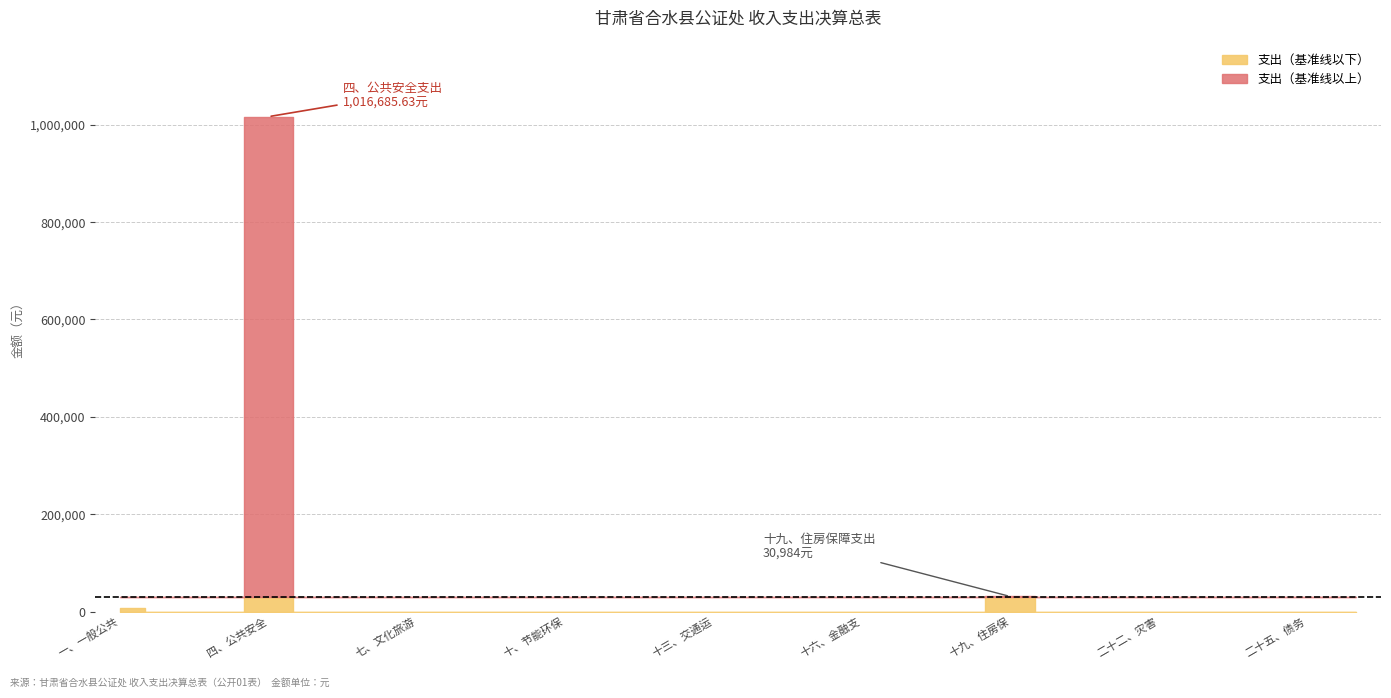

How many lines are shown in the chart?

1